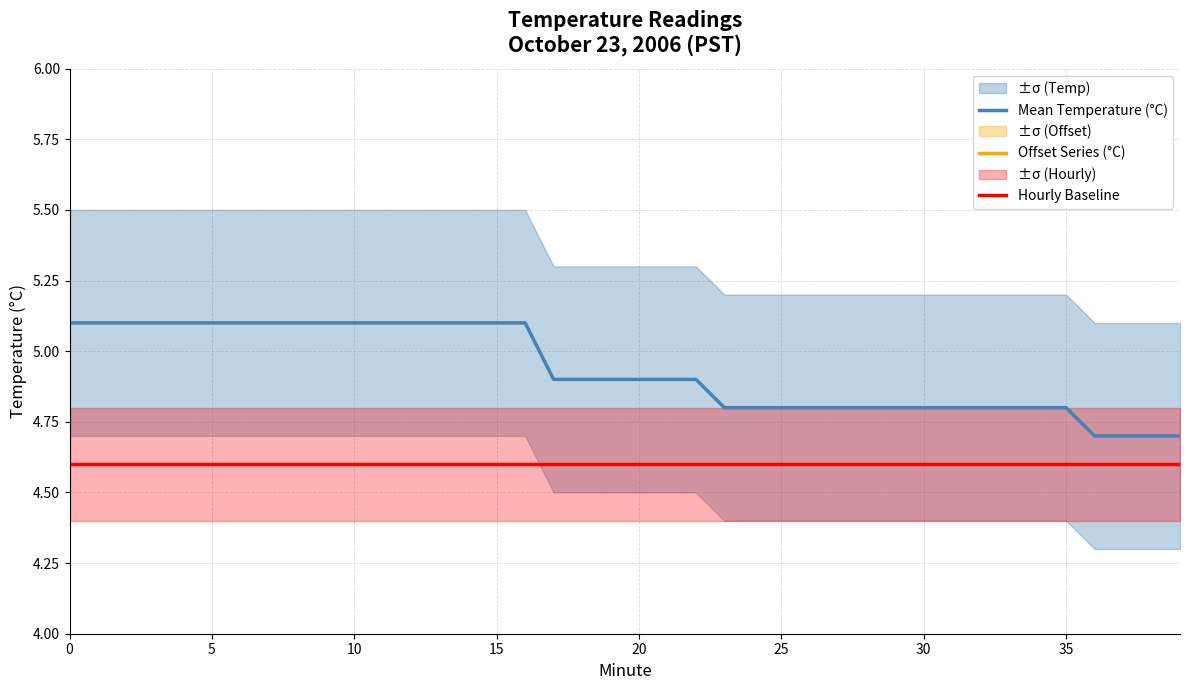

True or false: Mean Temperature (°C) and Hourly Baseline intersect in this chart.

False